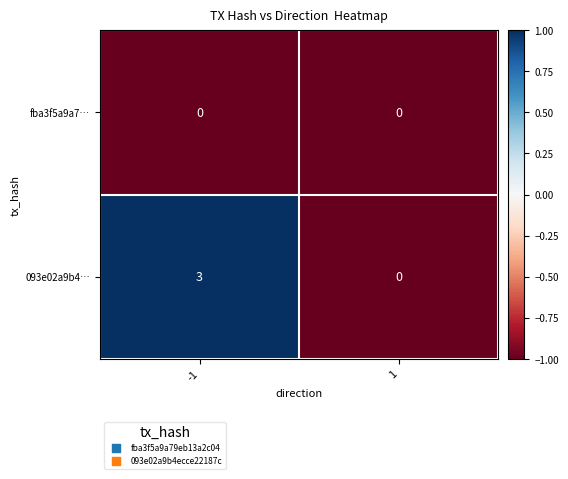

True or false: 093e02a9b4… has a value of 2 at -1.

False